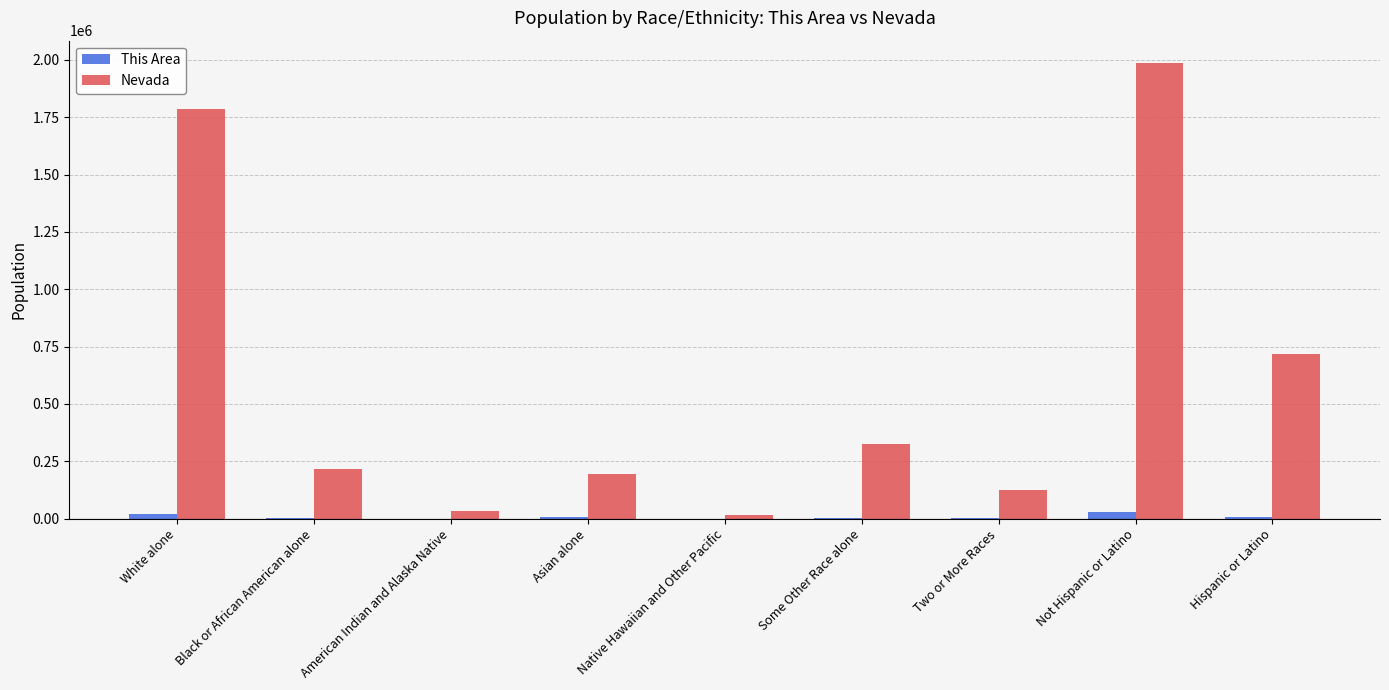

What is the average value of the Nevada series?

600122